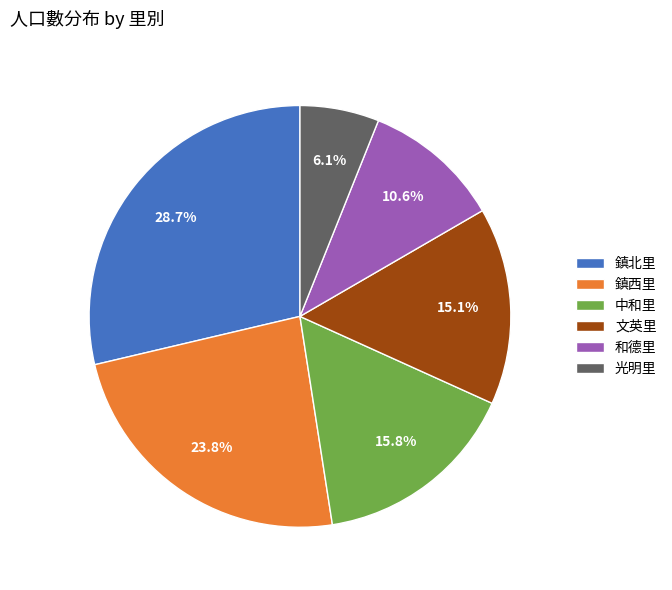

Is 鎮西里 the majority of the pie?

No